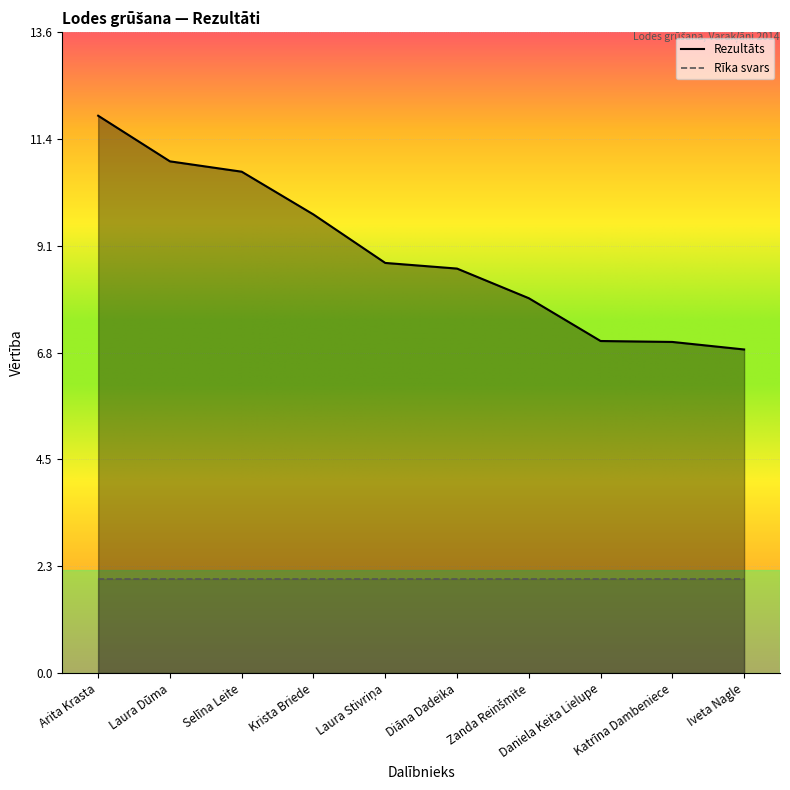

What value does the data have at Iveta Nagle?

6.9